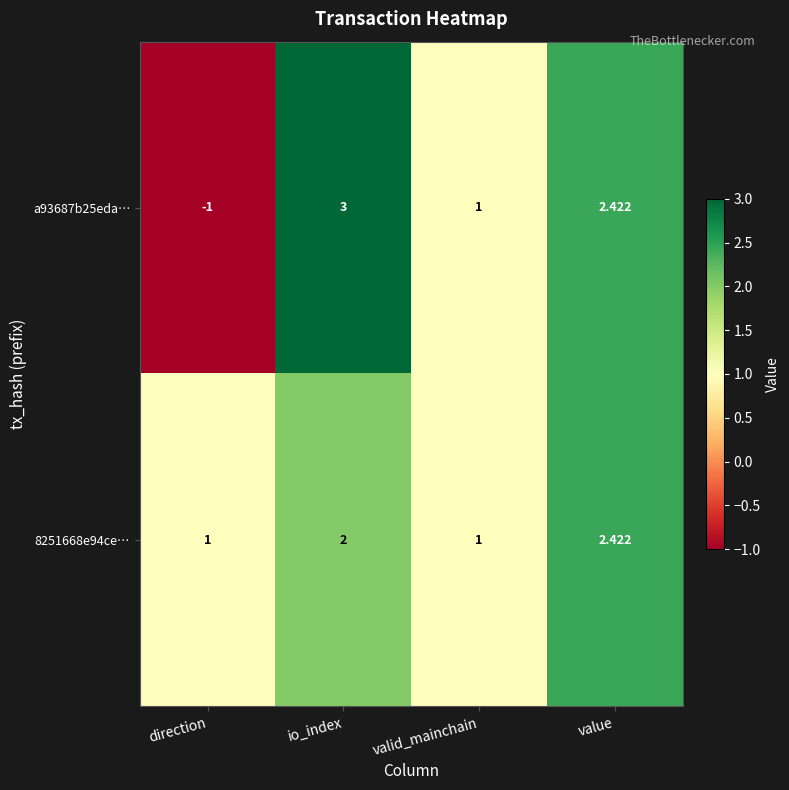

Is the value of 8251668e94ce… at io_index greater than the value of a93687b25eda… at direction?

Yes